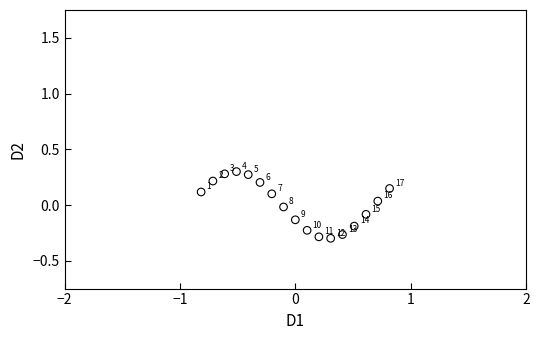

What is the range of Y values (max minus min)?

0.6